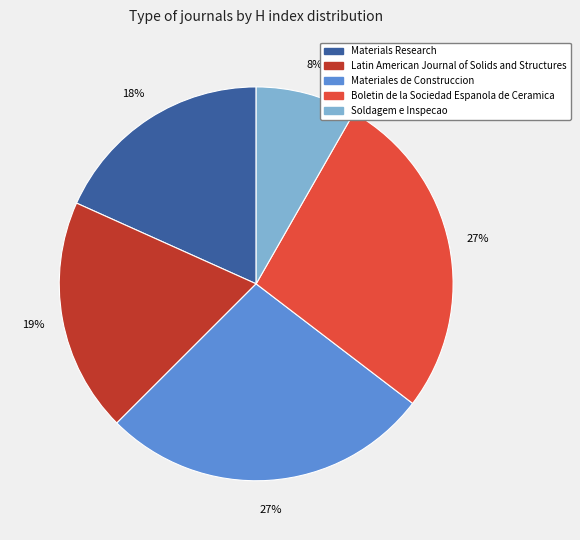

To the nearest percent, what is the difference between the Boletin de la Sociedad Espanola de Ceramica and Soldagem e Inspecao slice percentages?

19%